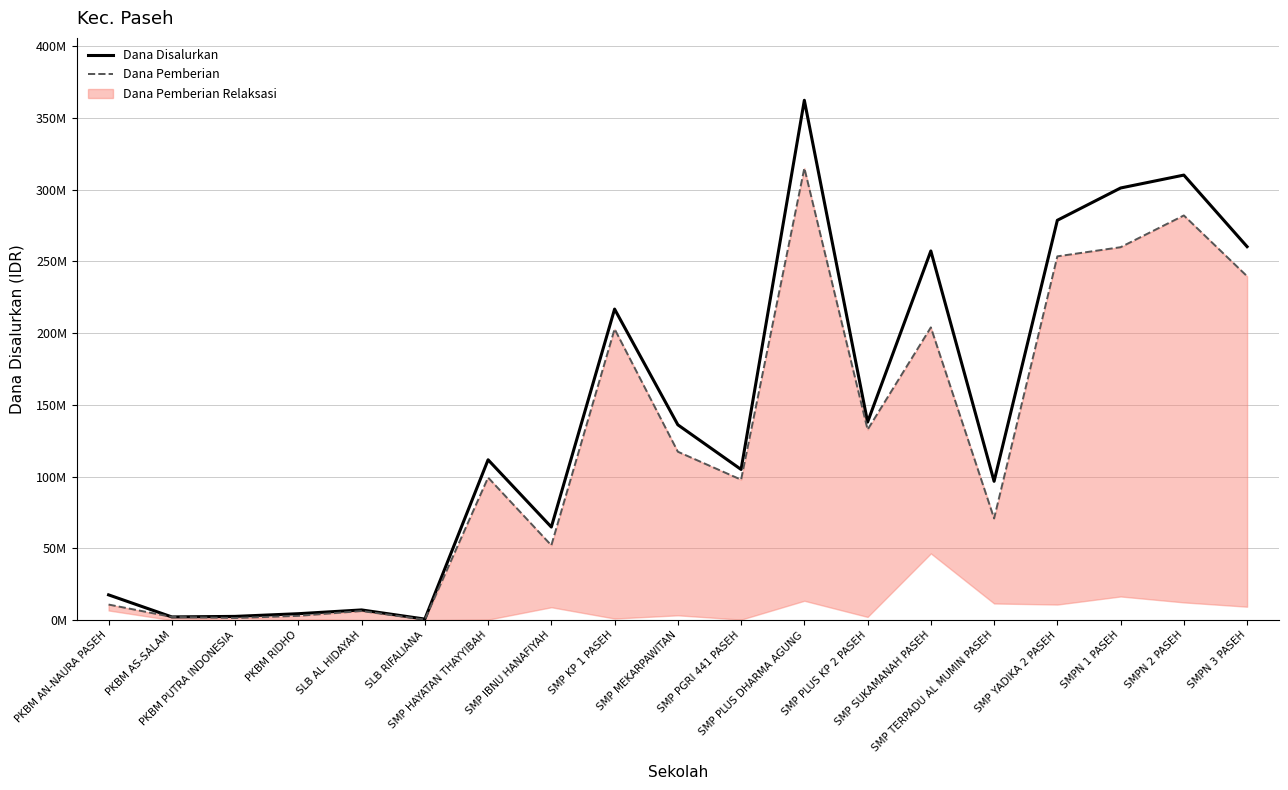

True or false: Dana Disalurkan has a value of 96750000 at SMP TERPADU AL MUMIN PASEH.

True